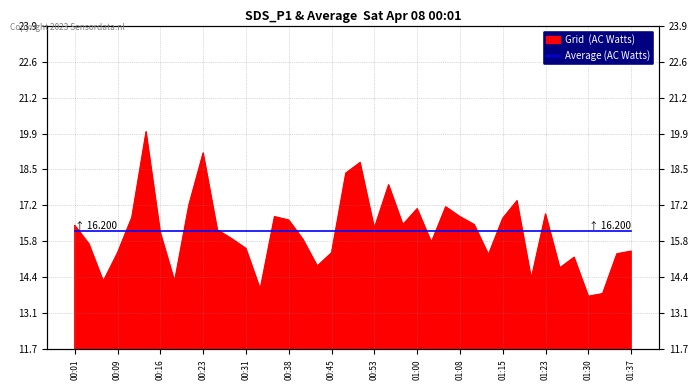

The value at 00:45 is 15.4. True or false?

True